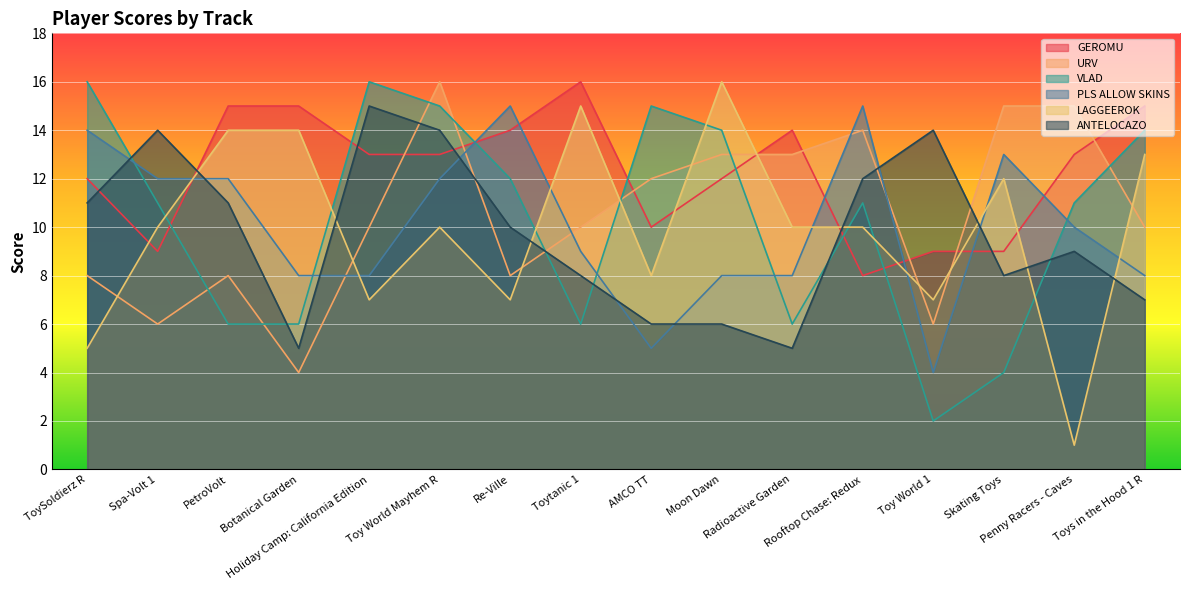

What is the total value across all series at Botanical Garden?

52